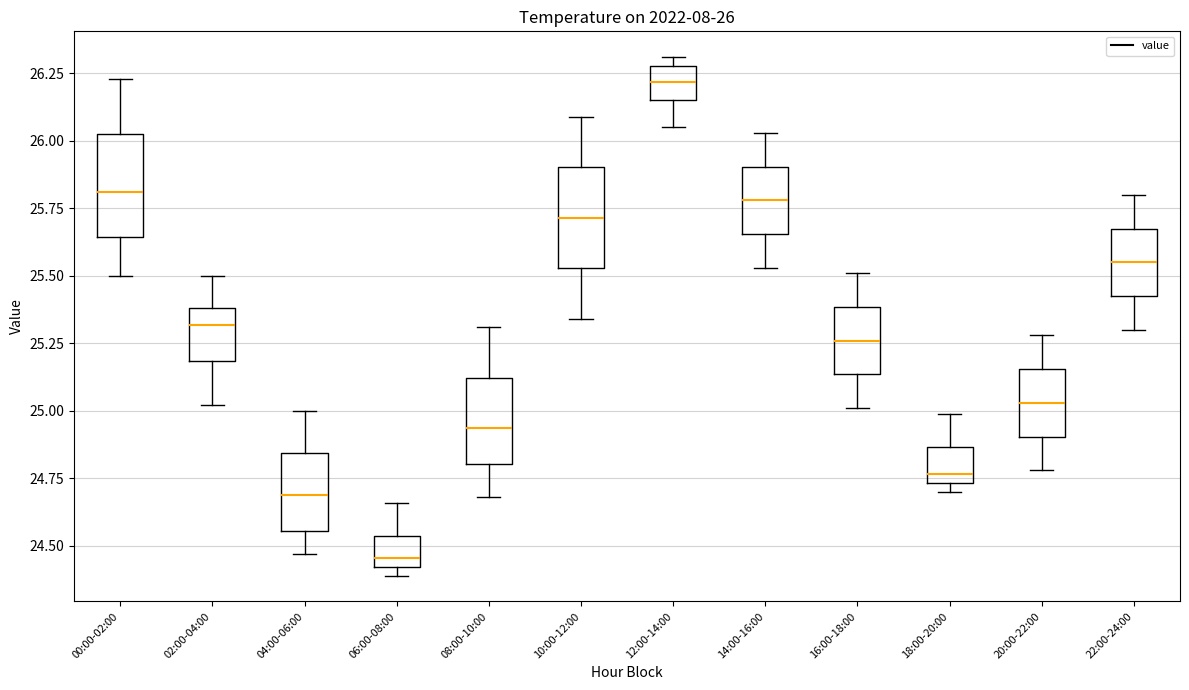

Which box's median line is the lowest?

06:00-08:00